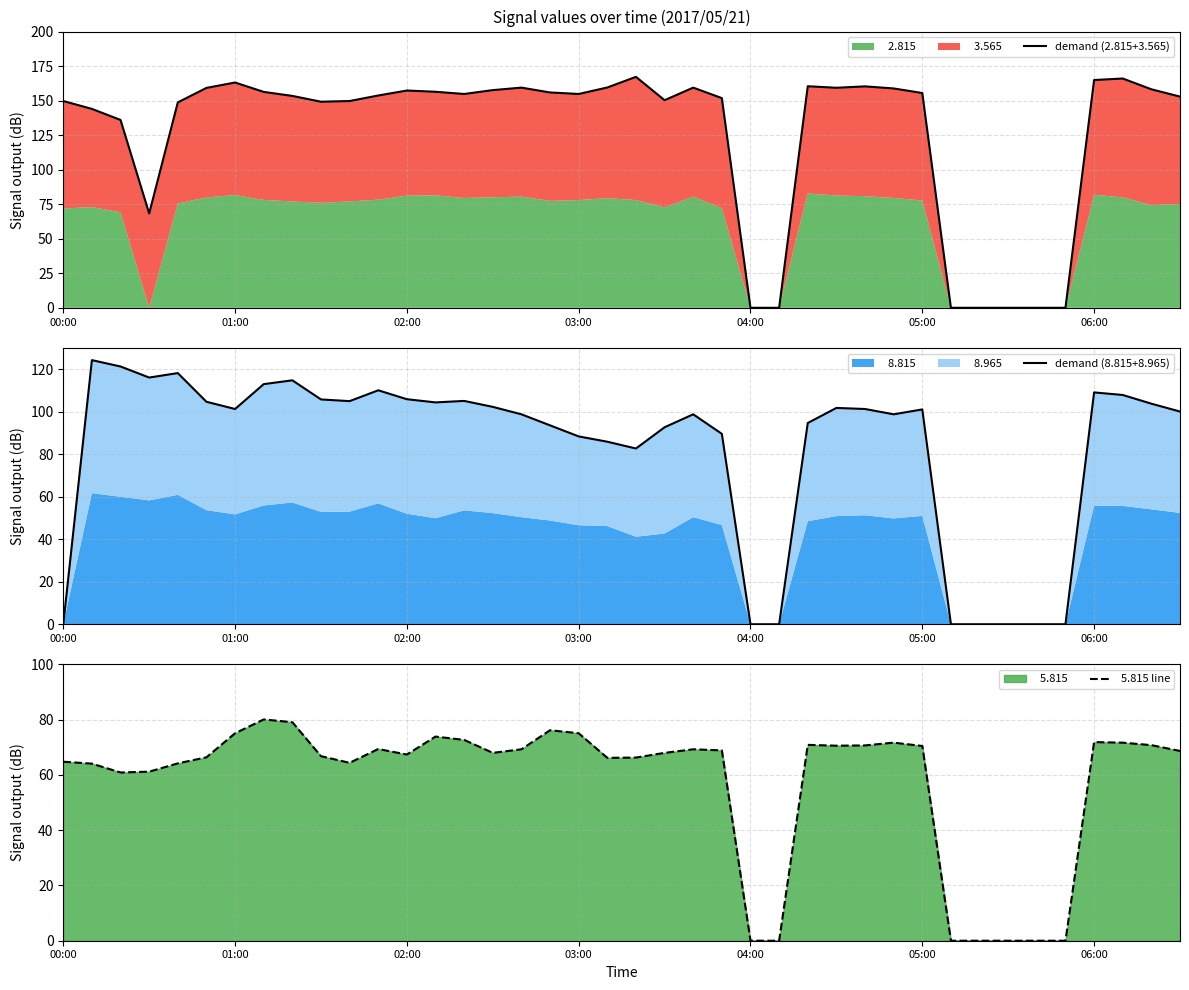

In demand (8.815+8.965), how many points are lower than both neighbors (excluding endpoints)?

6